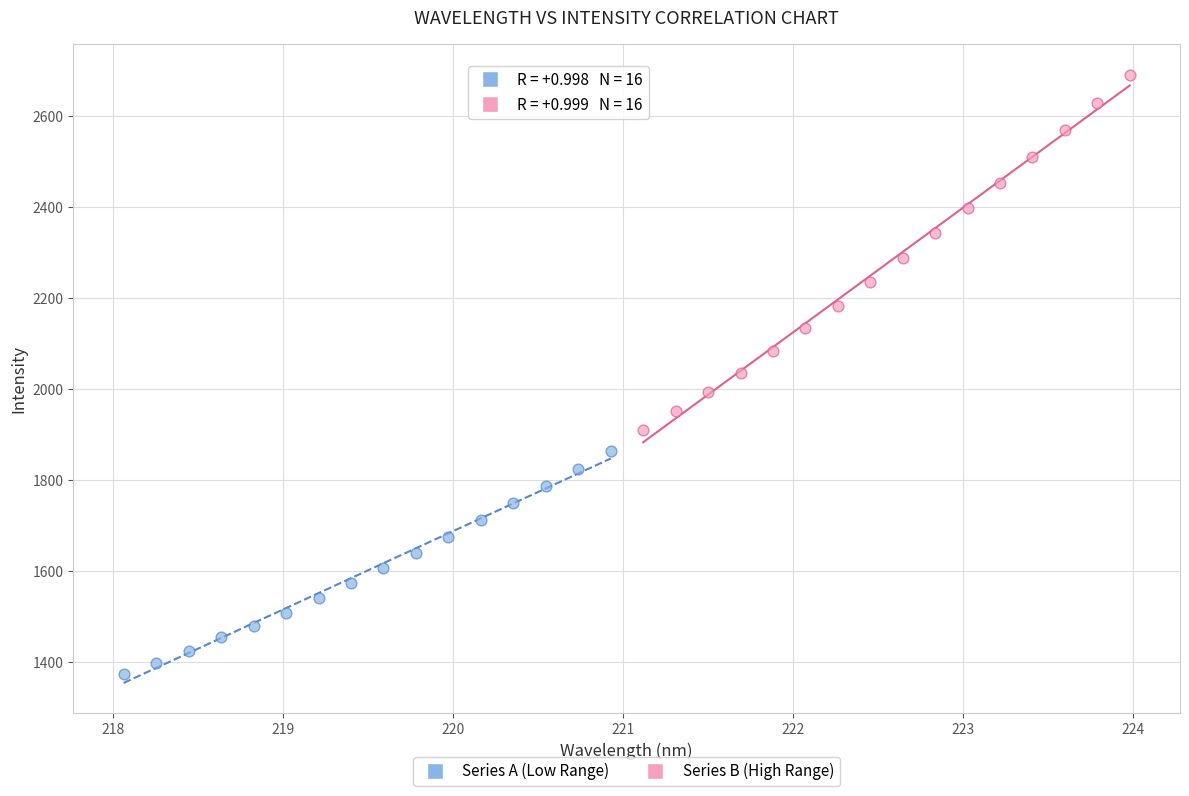

Which series has the widest spread of Y values?

Series B (High Range)